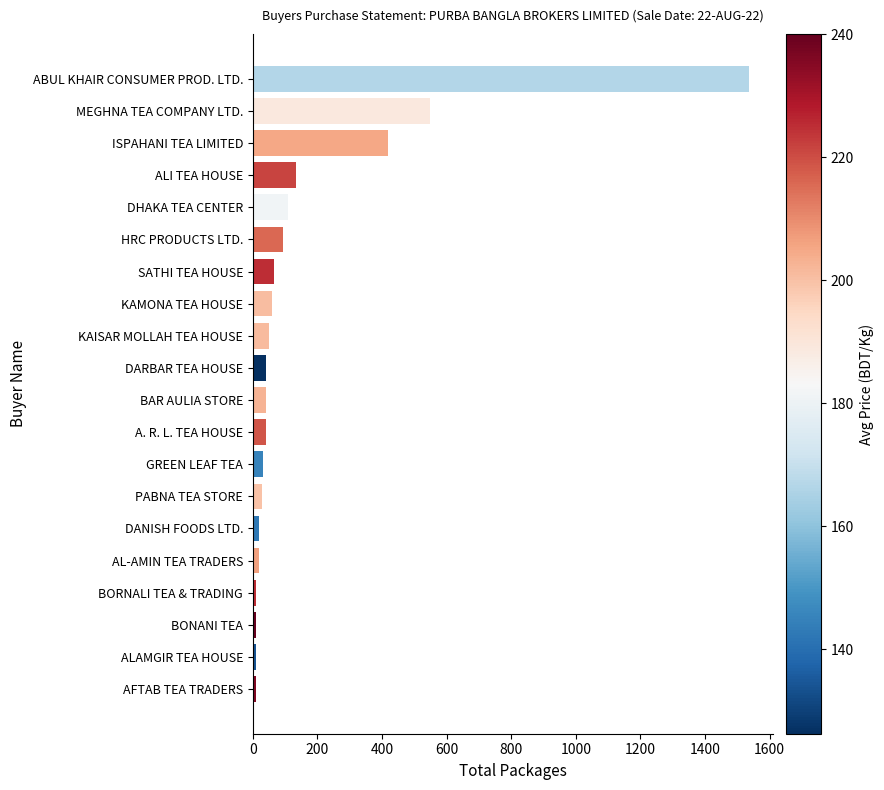

Does the chart contain stacked bars?

No